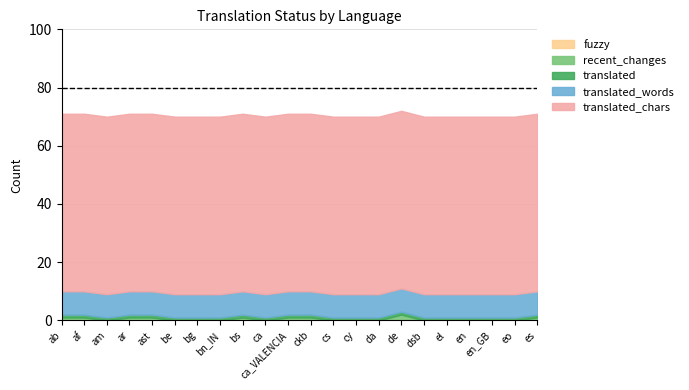

What is the total value across all series at da?

70